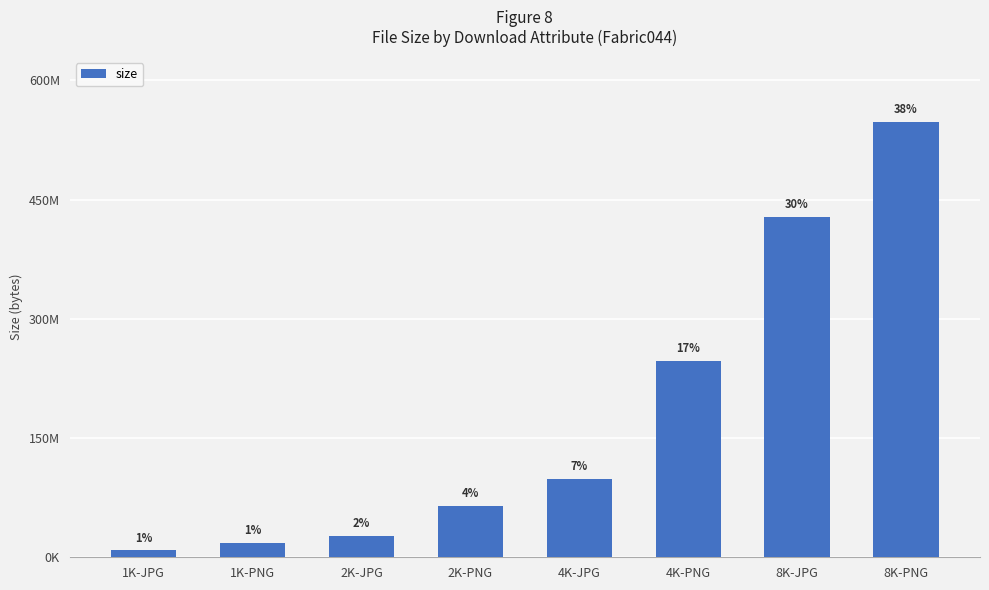

Which label corresponds to the largest value in the chart?

8K-PNG